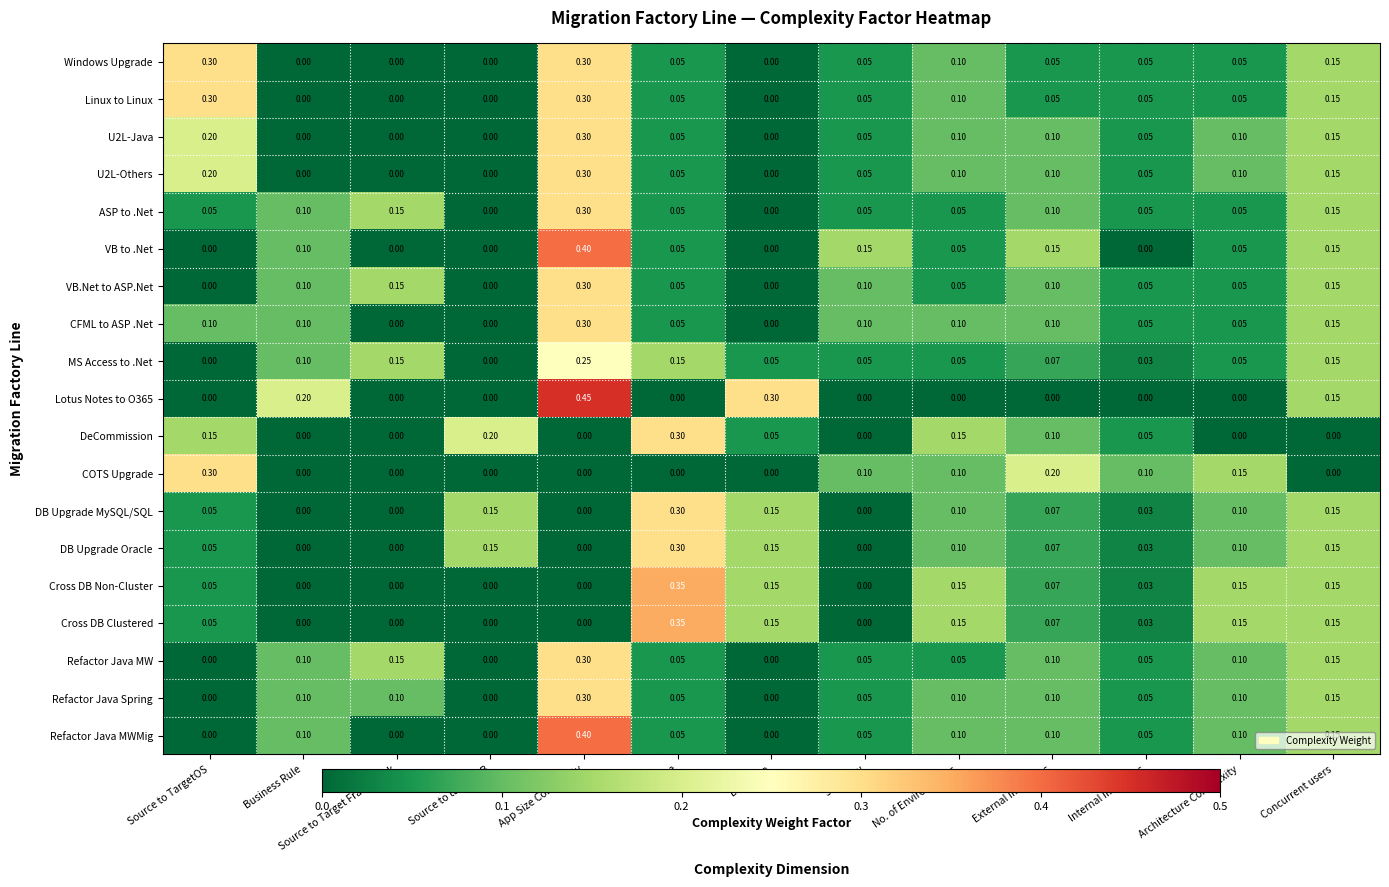

At which label does Refactor Java MWMig reach its peak?

App Size Complexity